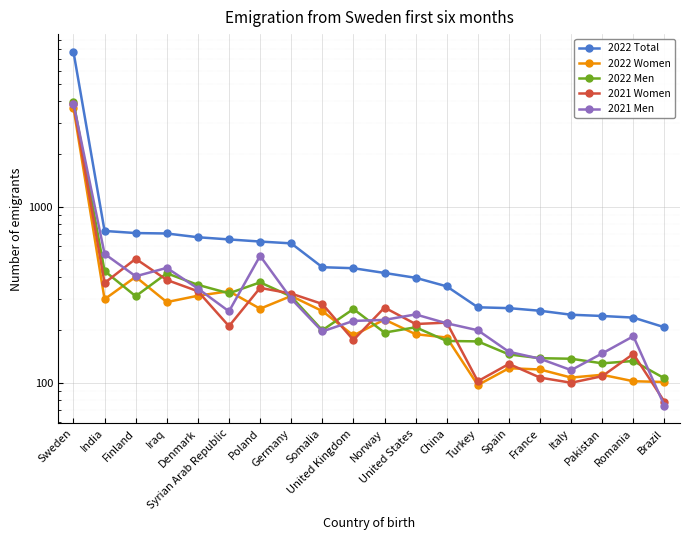

Where is the first local minimum for 2022 Women?

India